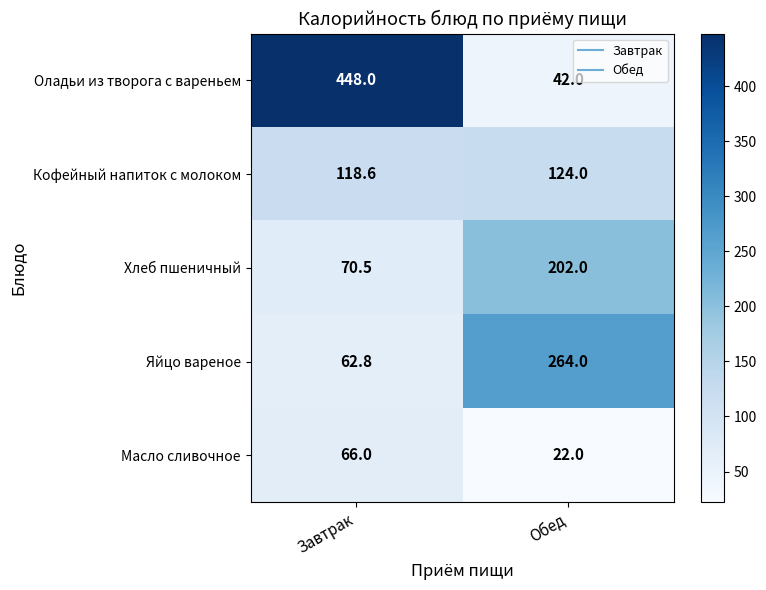

Is it true that Хлеб пшеничный equals 99.1 at Завтрак?

False